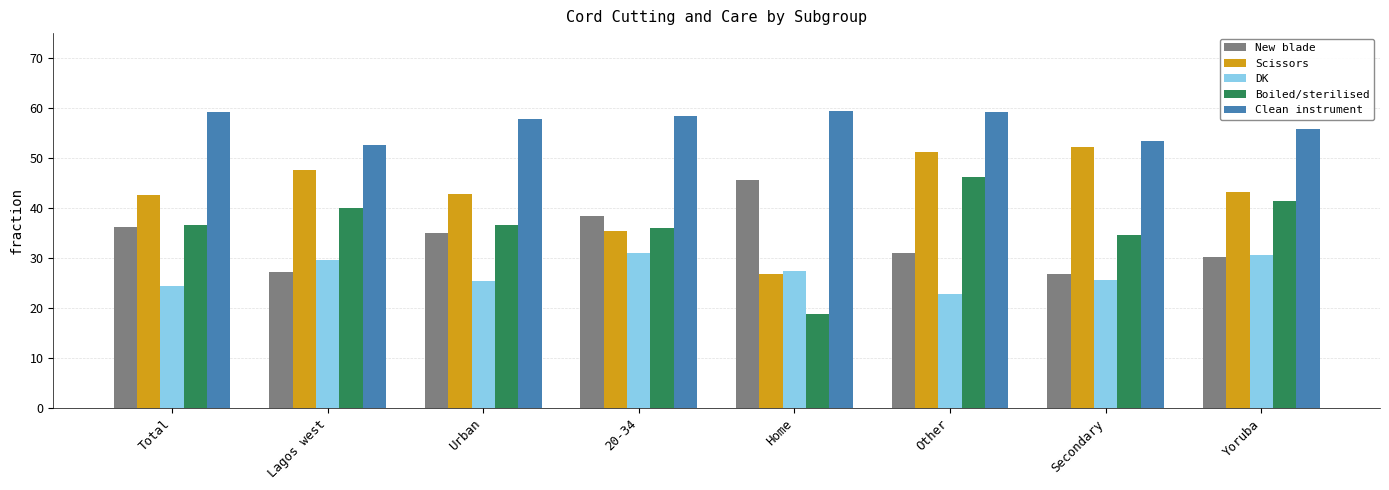

The Clean instrument series shows 59.3 at Other. True or false?

True